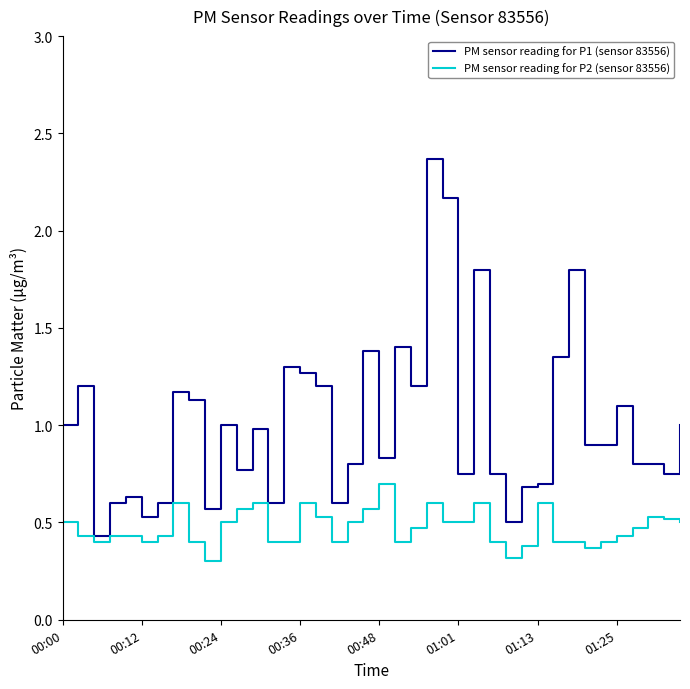

List the series in order of their peak value, highest first.

PM sensor reading for P1 (sensor 83556), PM sensor reading for P2 (sensor 83556)